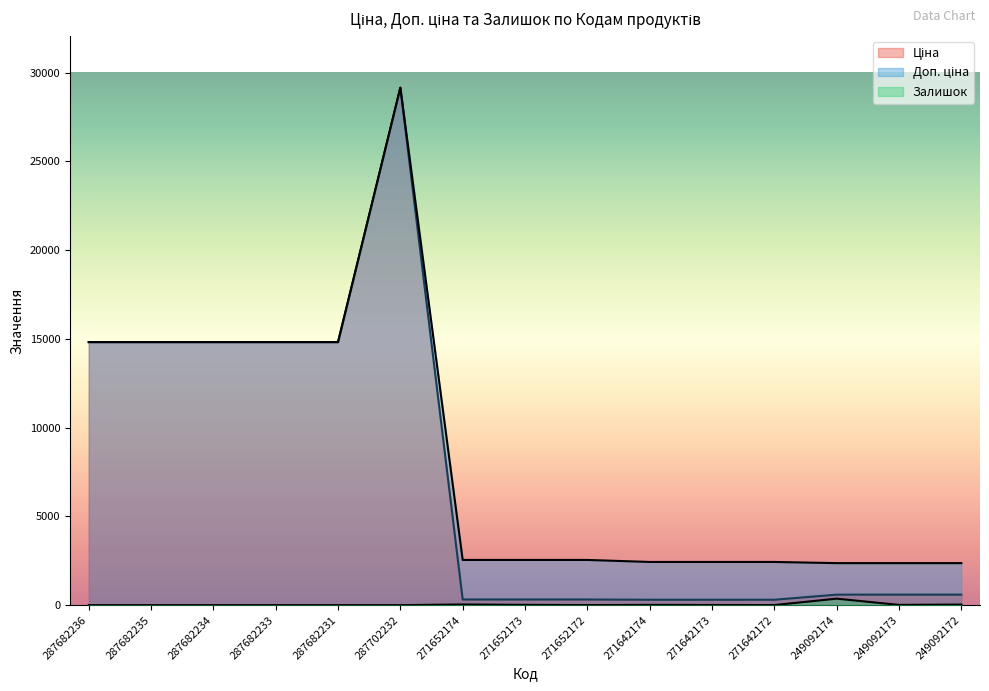

How many values in the Залишок series exceed 5?

7